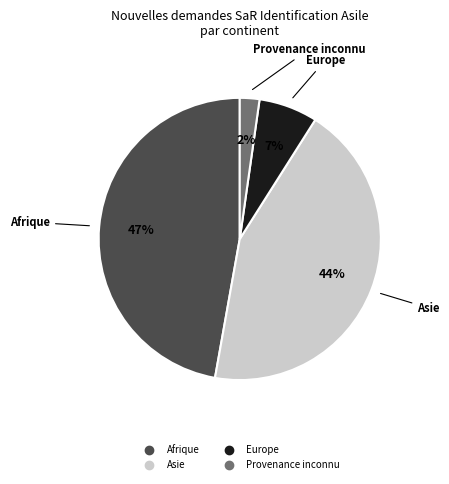

Is there any slice that represents more than half of the pie?

No